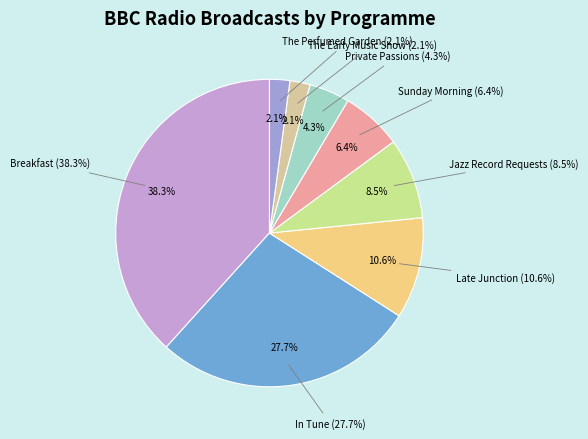

What percentage is NOT represented by Sunday Morning?

93.6%